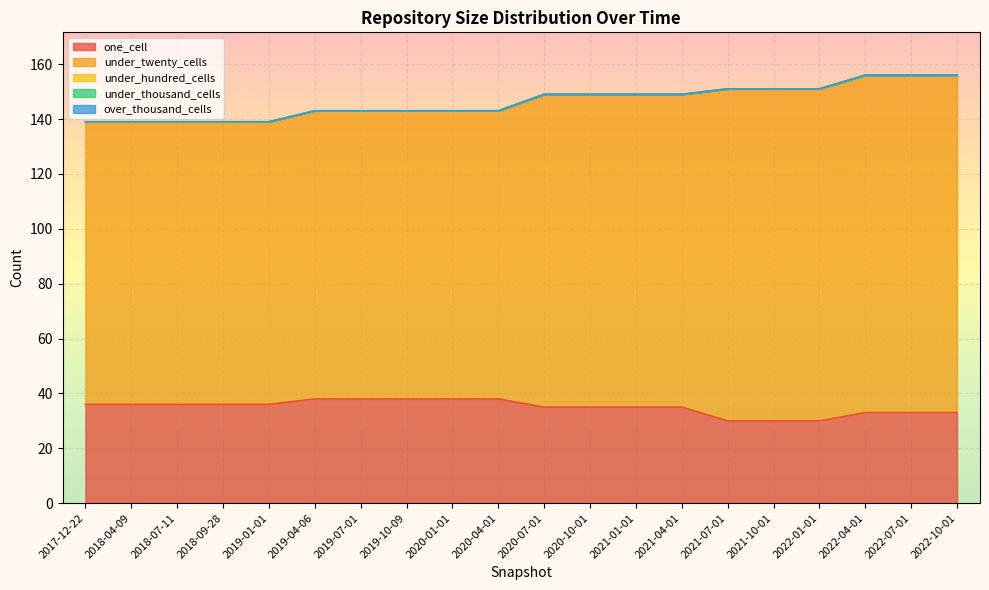

Reading left to right, transcribe all the data shown in this chart.

one_cell: 2017-12-22=36	2018-04-09=36	2018-07-11=36	2018-09-28=36	2019-01-01=36	2019-04-06=38	2019-07-01=38	2019-10-09=38	2020-01-01=38	2020-04-01=38	2020-07-01=35	2020-10-01=35	2021-01-01=35	2021-04-01=35	2021-07-01=30	2021-10-01=30	2022-01-01=30	2022-04-01=33	2022-07-01=33	2022-10-01=33
under_twenty_cells: 2017-12-22=103	2018-04-09=103	2018-07-11=103	2018-09-28=103	2019-01-01=103	2019-04-06=105	2019-07-01=105	2019-10-09=105	2020-01-01=105	2020-04-01=105	2020-07-01=114	2020-10-01=114	2021-01-01=114	2021-04-01=114	2021-07-01=121	2021-10-01=121	2022-01-01=121	2022-04-01=123	2022-07-01=123	2022-10-01=123
under_hundred_cells: 2017-12-22=0	2018-04-09=0	2018-07-11=0	2018-09-28=0	2019-01-01=0	2019-04-06=0	2019-07-01=0	2019-10-09=0	2020-01-01=0	2020-04-01=0	2020-07-01=0	2020-10-01=0	2021-01-01=0	2021-04-01=0	2021-07-01=0	2021-10-01=0	2022-01-01=0	2022-04-01=0	2022-07-01=0	2022-10-01=0
under_thousand_cells: 2017-12-22=0	2018-04-09=0	2018-07-11=0	2018-09-28=0	2019-01-01=0	2019-04-06=0	2019-07-01=0	2019-10-09=0	2020-01-01=0	2020-04-01=0	2020-07-01=0	2020-10-01=0	2021-01-01=0	2021-04-01=0	2021-07-01=0	2021-10-01=0	2022-01-01=0	2022-04-01=0	2022-07-01=0	2022-10-01=0
over_thousand_cells: 2017-12-22=0	2018-04-09=0	2018-07-11=0	2018-09-28=0	2019-01-01=0	2019-04-06=0	2019-07-01=0	2019-10-09=0	2020-01-01=0	2020-04-01=0	2020-07-01=0	2020-10-01=0	2021-01-01=0	2021-04-01=0	2021-07-01=0	2021-10-01=0	2022-01-01=0	2022-04-01=0	2022-07-01=0	2022-10-01=0